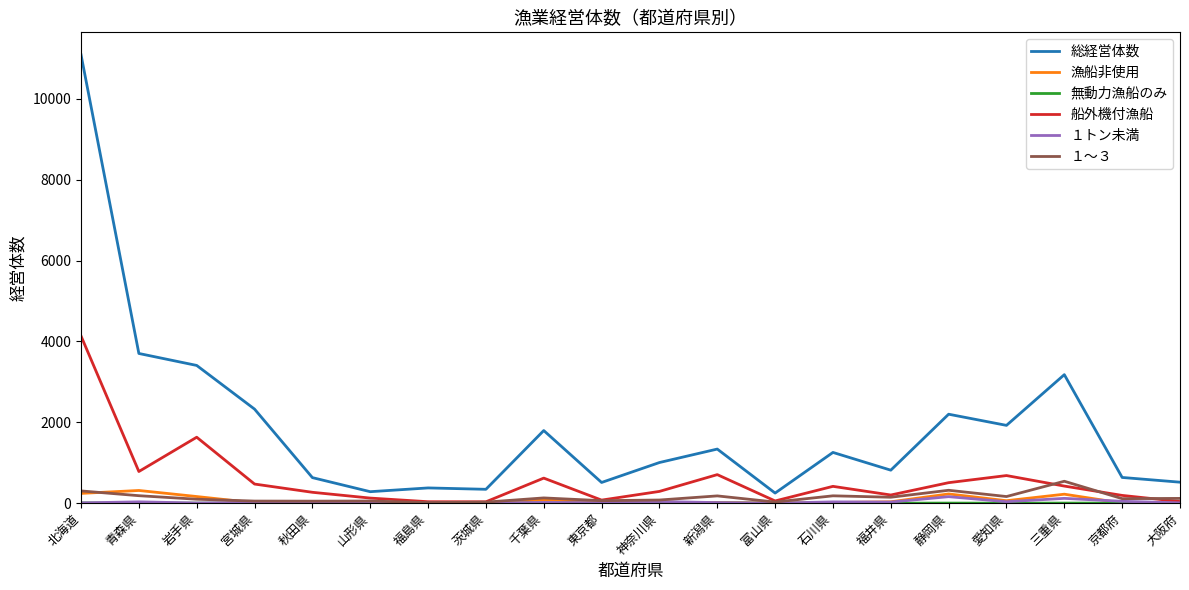

Which series has the widest spread of values?

総経営体数